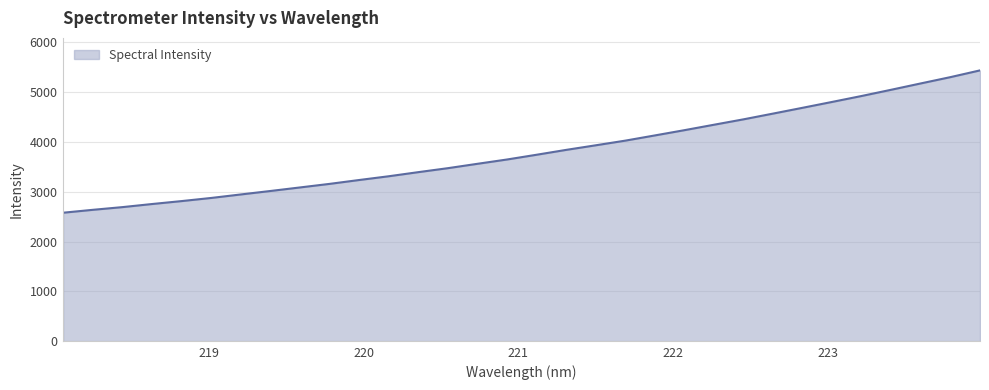

What is the greatest value displayed?

5438.0